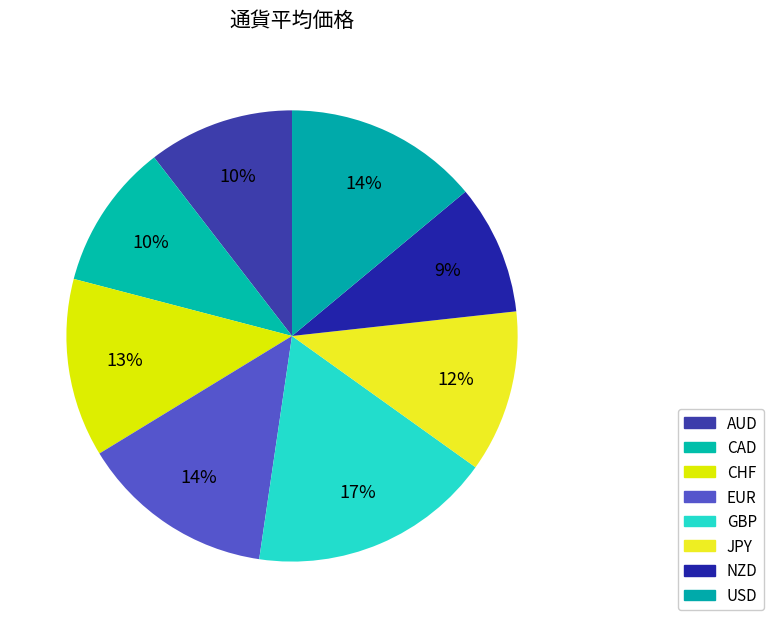

Which category has the smallest portion of the pie?

NZD